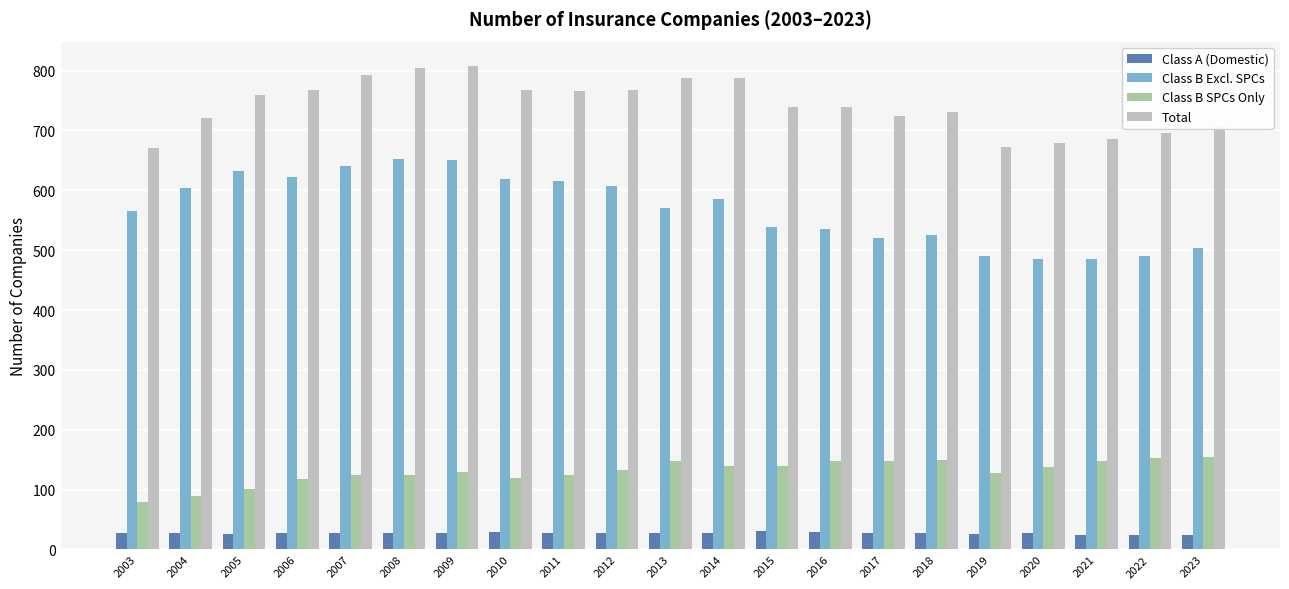

Which series has the largest range (max minus min)?

Class B Excl. SPCs